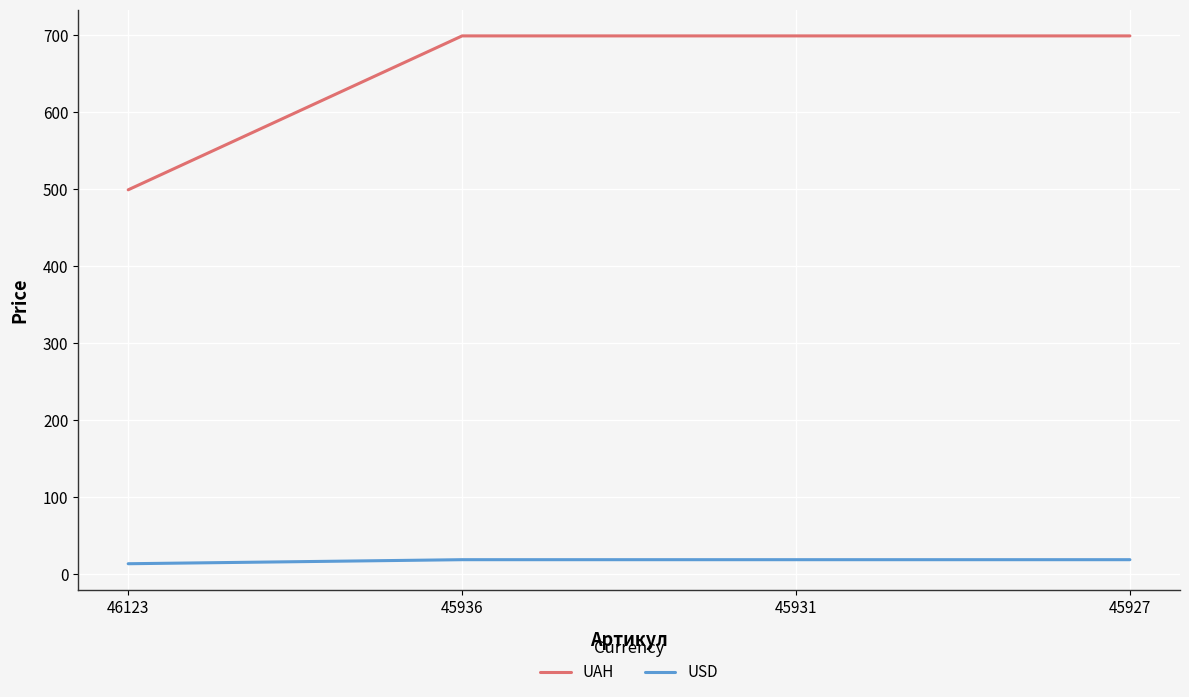

Is it true that USD equals 13.1 at 46123?

True